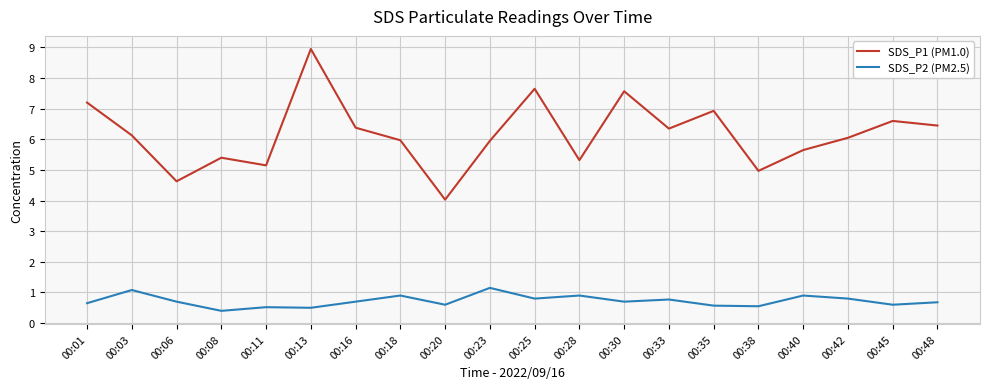

Is the value of SDS_P2 (PM2.5) at 00:33 greater than the value of SDS_P1 (PM1.0) at 00:23?

No